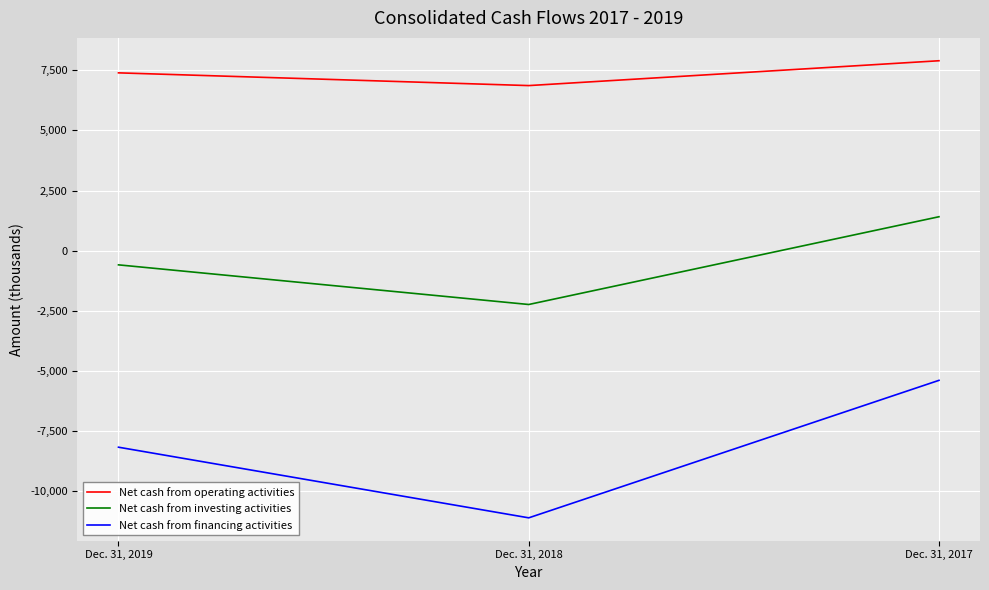

Rank the categories by Net cash from investing activities value from highest to lowest.

Dec. 31, 2017, Dec. 31, 2019, Dec. 31, 2018